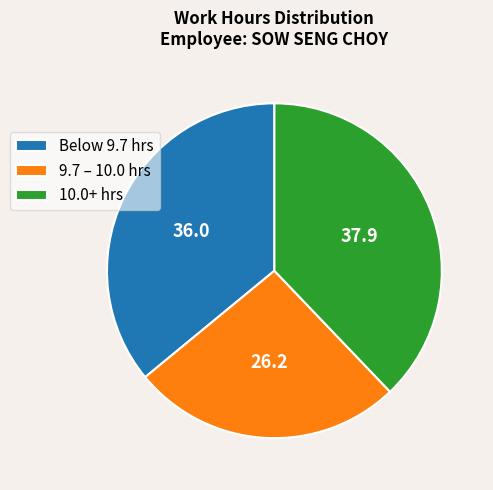

Is it true that 9.7 – 10.0 hrs is 26% of the pie?

True